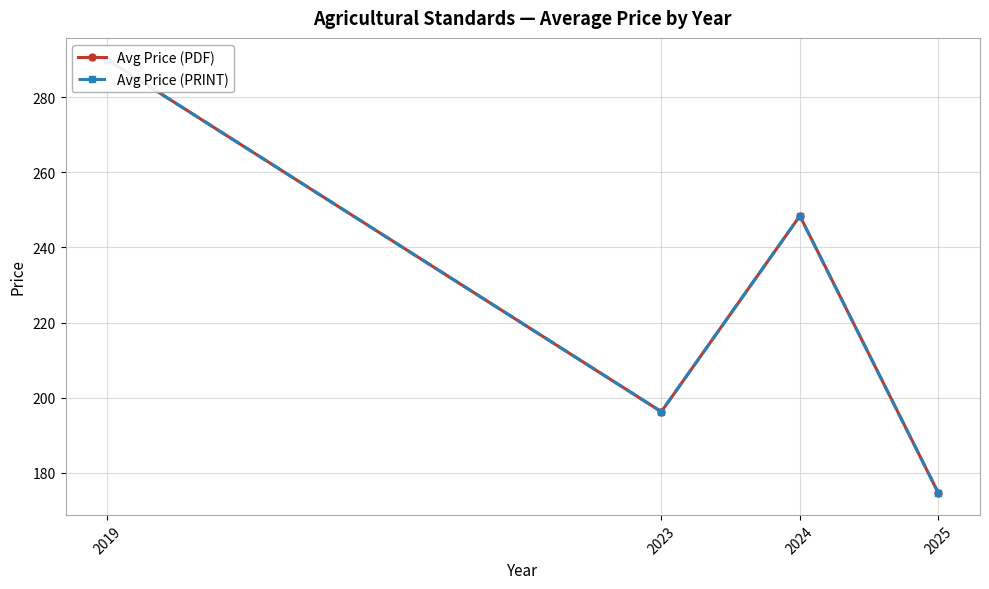

True or false: Avg Price (PRINT) and Avg Price (PDF) intersect in this chart.

False